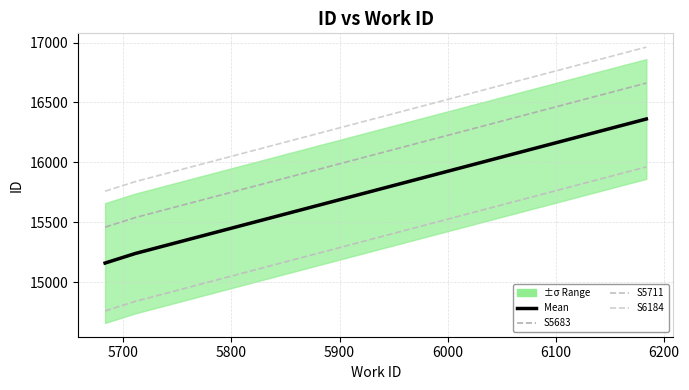

What is the smallest value displayed?

14759